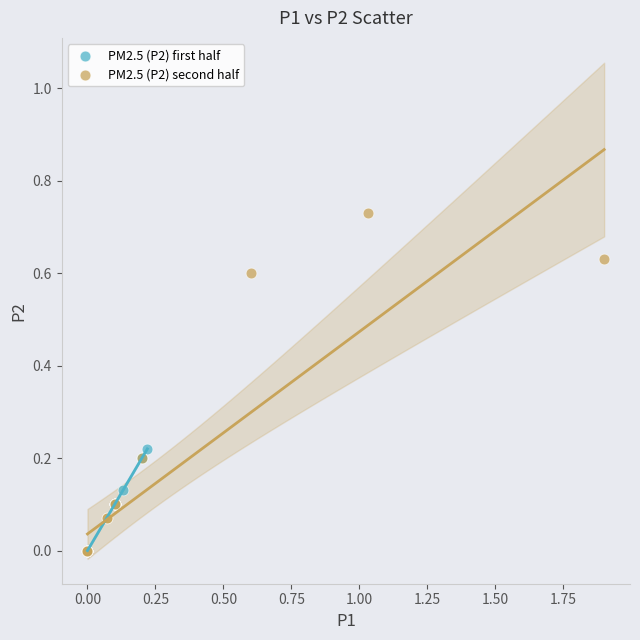

Which series reaches the maximum Y coordinate?

PM2.5 (P2) second half